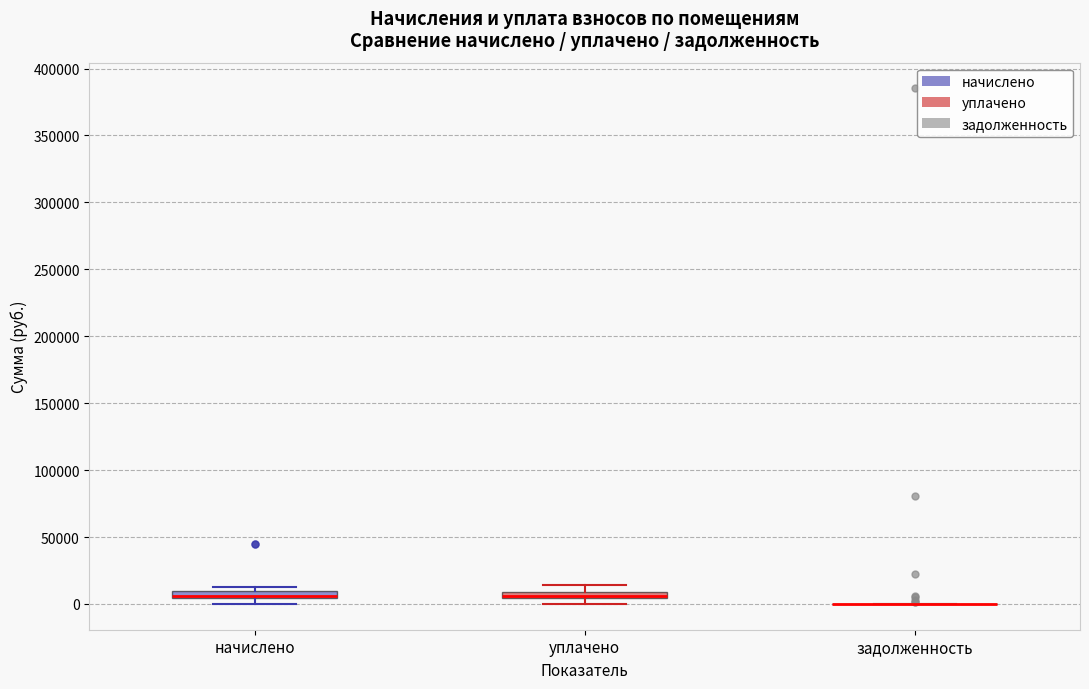

Where is the upper edge of the box for уплачено on the y-axis? The values are not printed on the chart, so give them approximately, as read against the axis.

10000